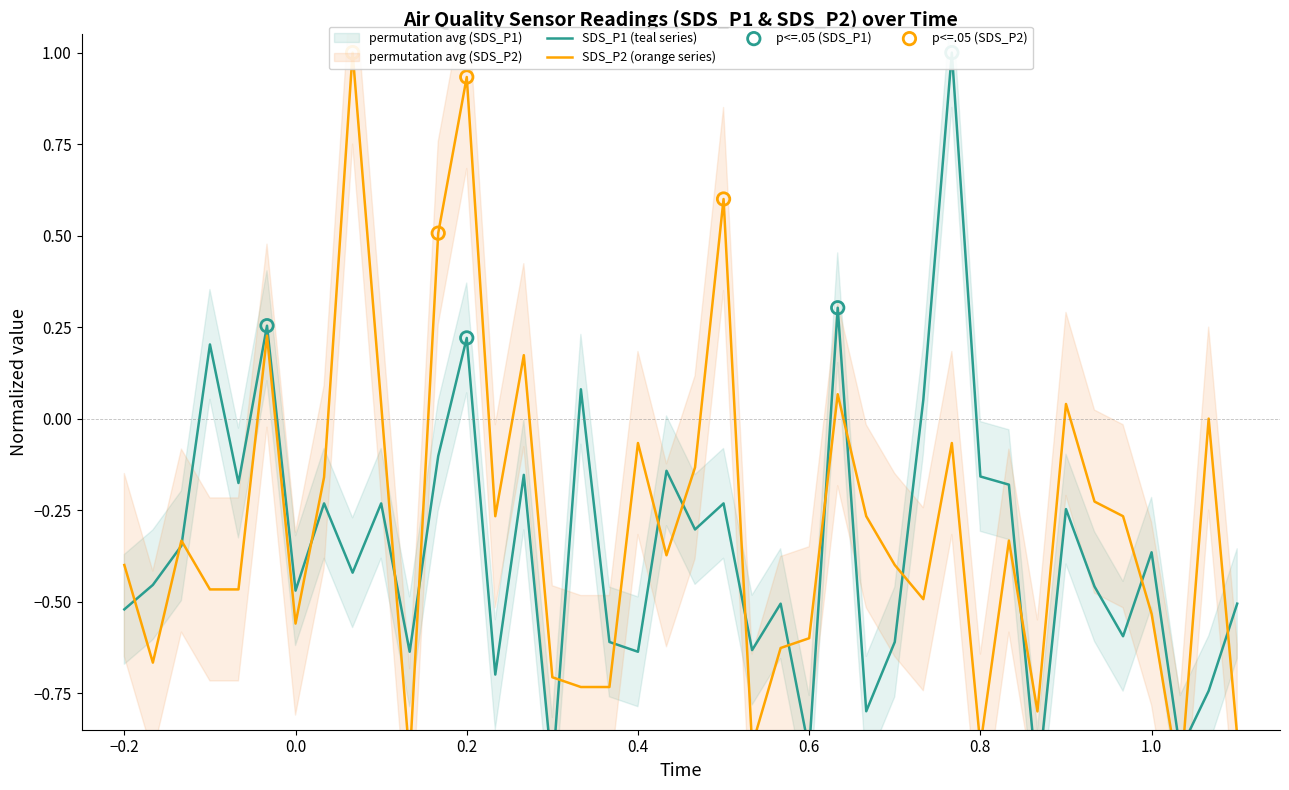

Is the value of SDS_P2 at 24 greater than the value of SDS_P1 at 28?

No